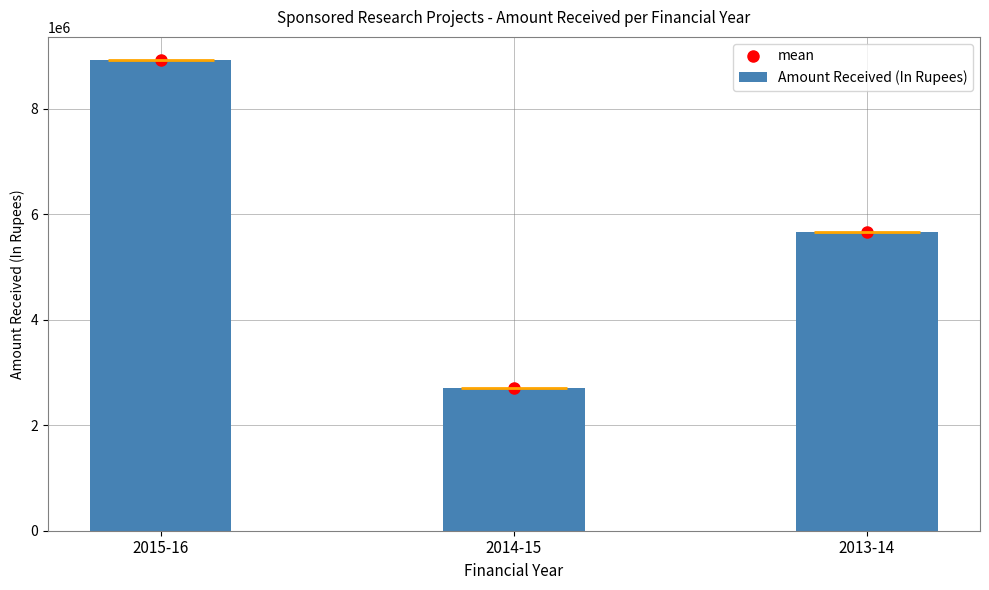

Reading right to left, transcribe all the data shown in this chart.

mean: 2013-14=5668000	2014-15=2700000	2015-16=8917500
Amount Received (In Rupees): 2013-14=5668000	2014-15=2700000	2015-16=8917500